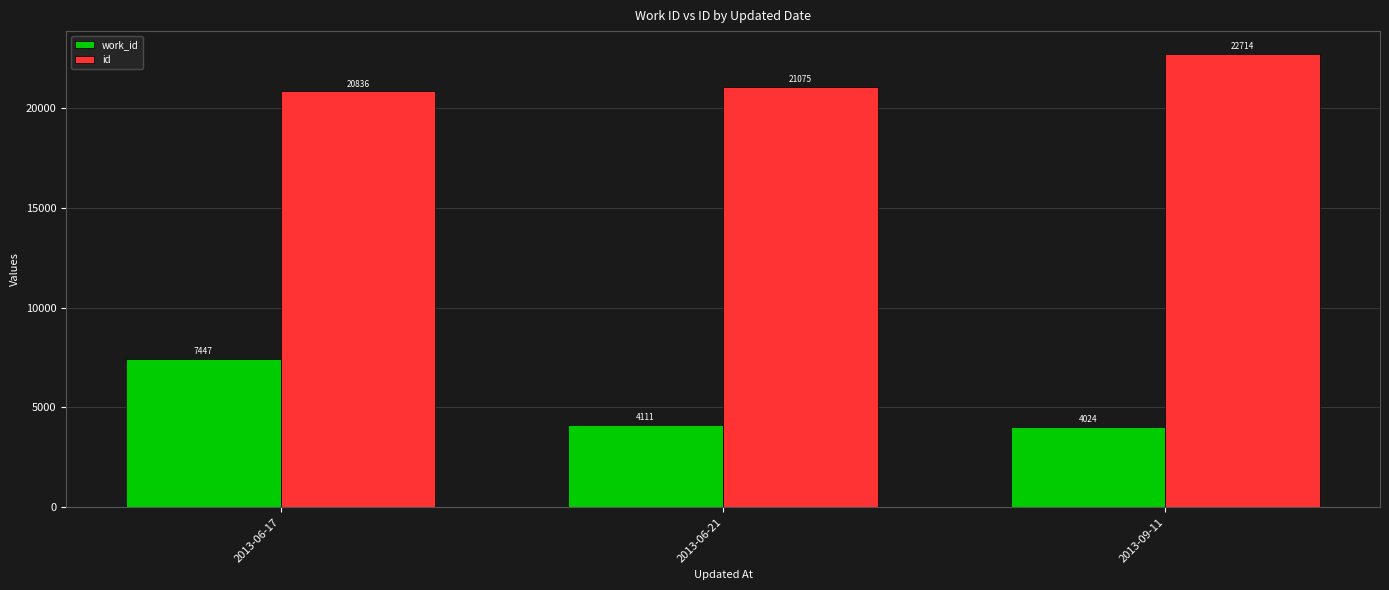

Rank the categories by id value from highest to lowest.

2013-09-11, 2013-06-21, 2013-06-17